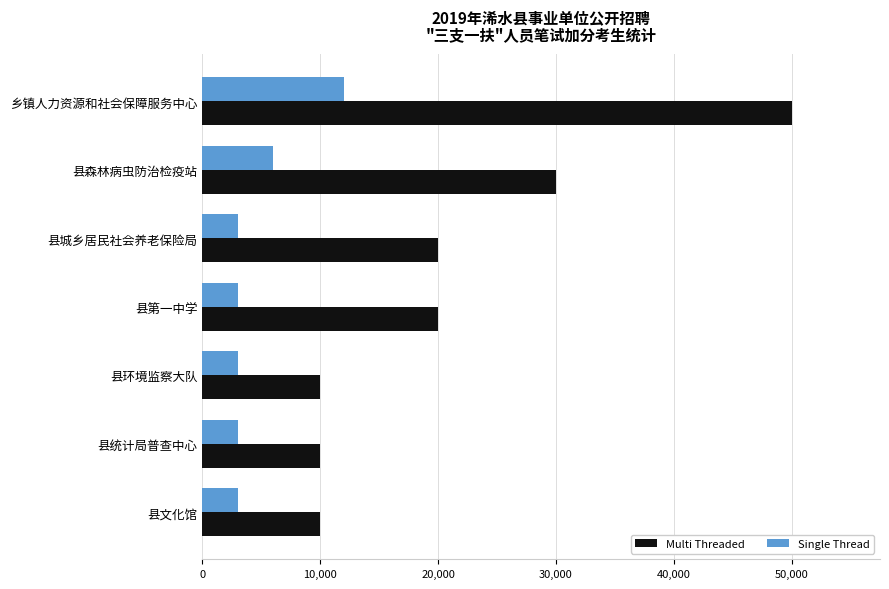

What is the greatest value displayed?

50000